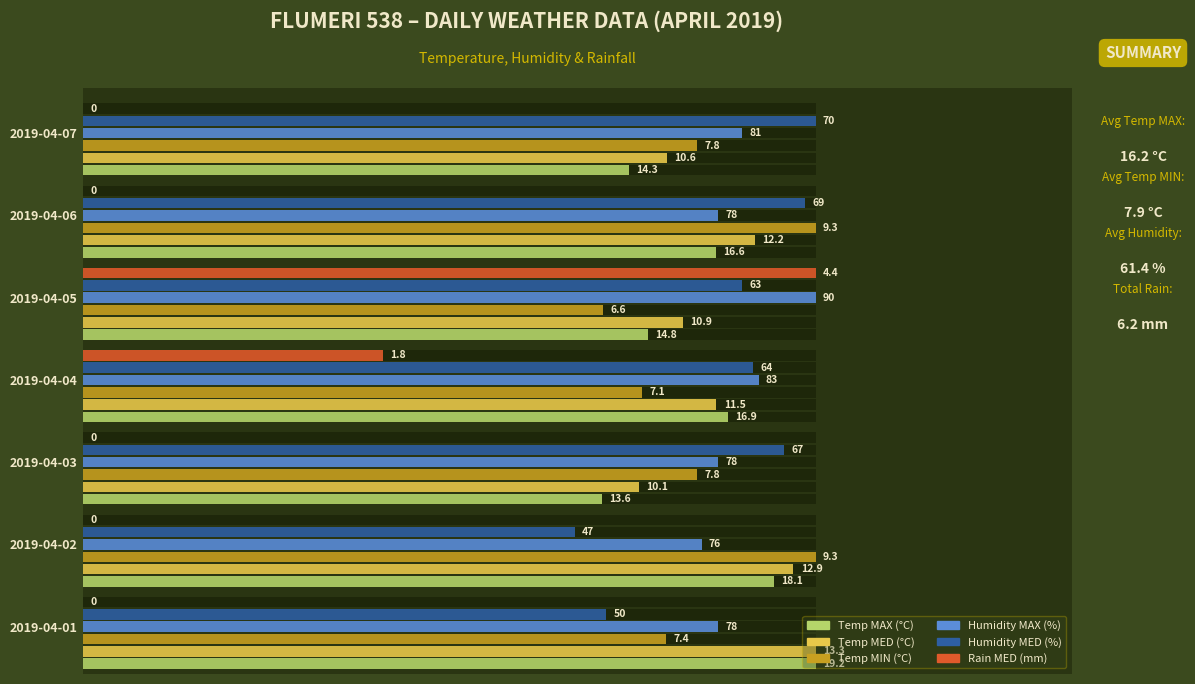

What are all the series names shown in the legend?

Temp MAX (°C), Temp MED (°C), Temp MIN (°C), Humidity MAX (%), Humidity MED (%), Rain MED (mm)